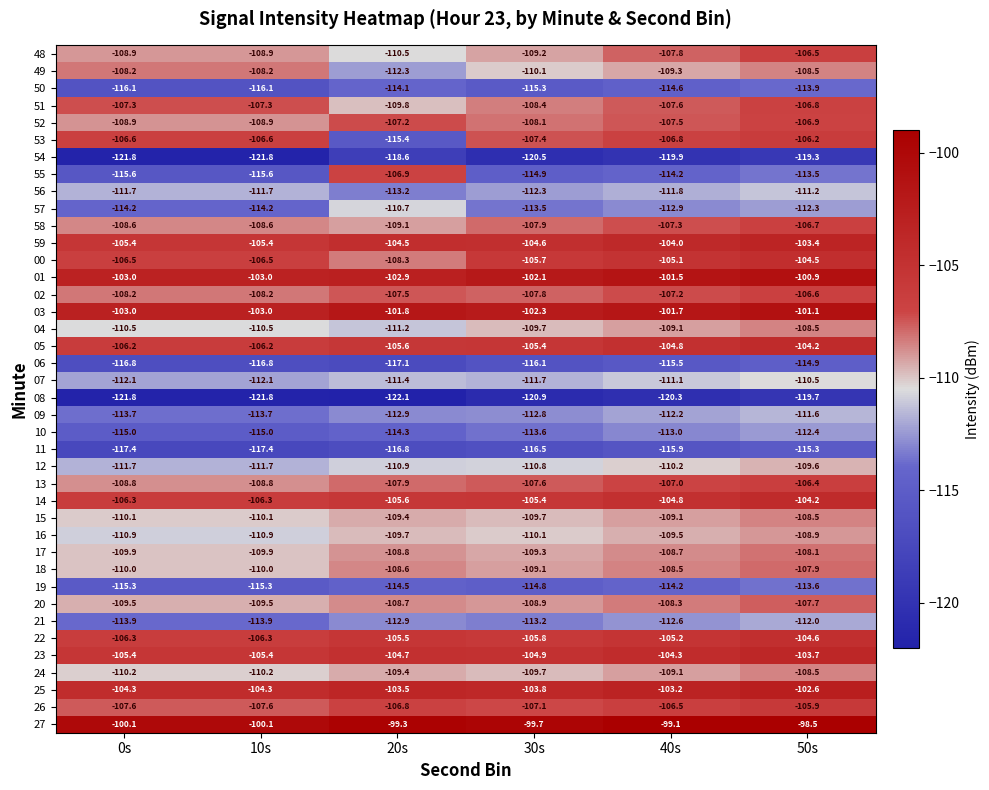

What is the spread (max minus min) of values at 40s?

21.2